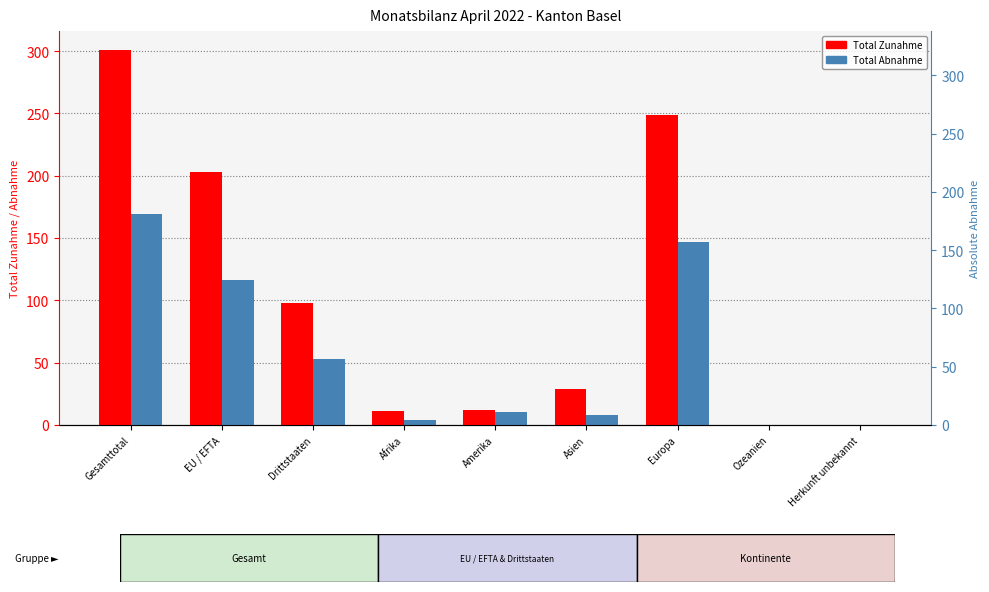

How many values in the Total Abnahme series are below 10?

4